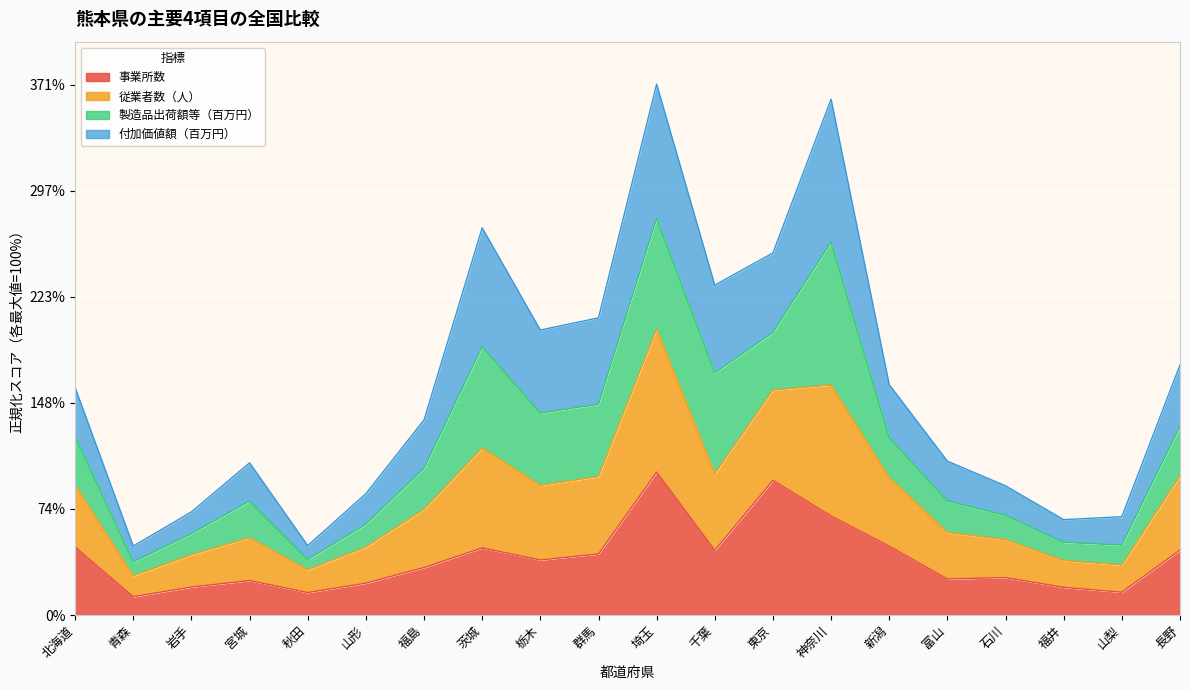

At how many categories does at least one series exceed 49?

18